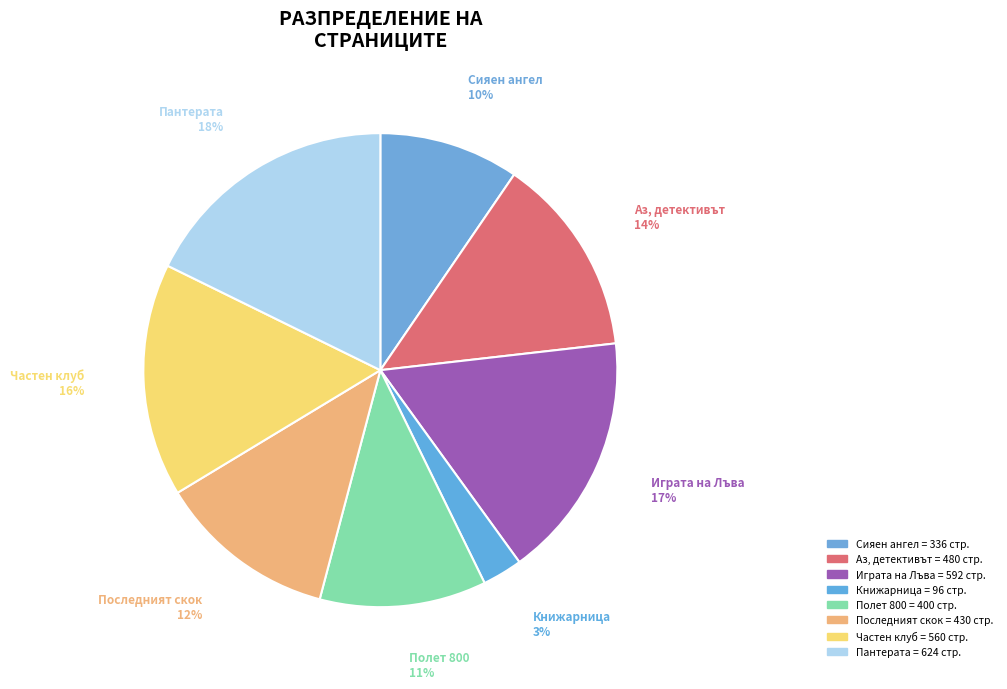

Which category has the biggest portion of the pie?

Пантерата